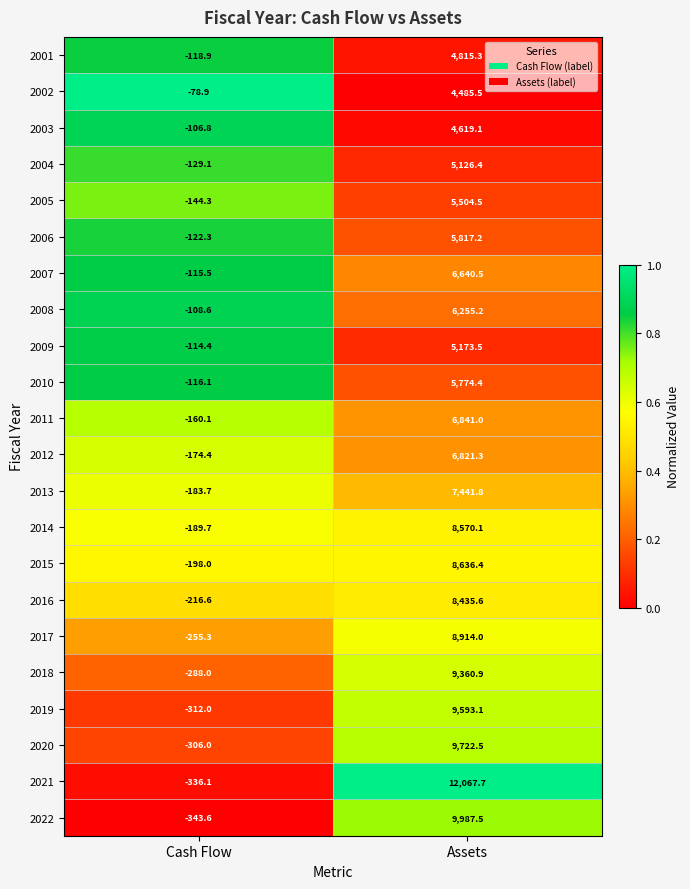

The value of 2020 at Assets is 9722.5. True or false?

True